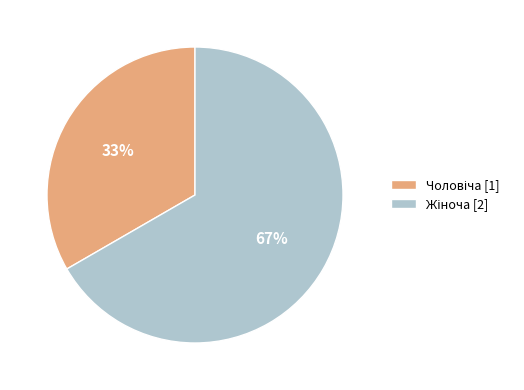

Is there any slice that represents more than half of the pie?

Yes